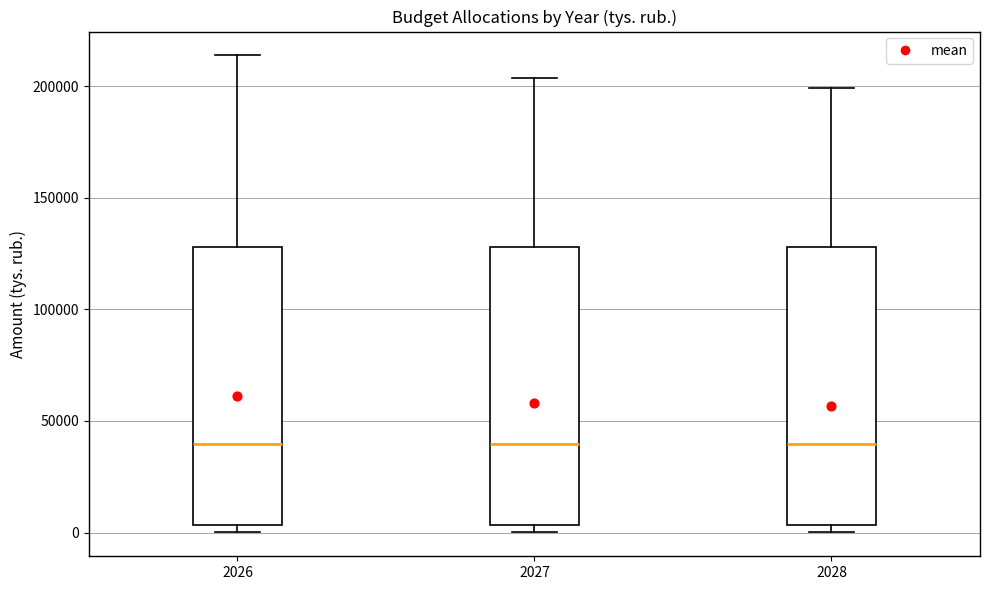

Reading left to right, read every box against the y-axis: the position of its median line, the range the box covers, and the ends of its whiskers. The values are not printed on the chart, so give them approximately, as read against the axis.

2026: median 40000, box 5000 to 130000, whiskers 0 to 215000
2027: median 40000, box 5000 to 130000, whiskers 0 to 205000
2028: median 40000, box 5000 to 130000, whiskers 0 to 200000